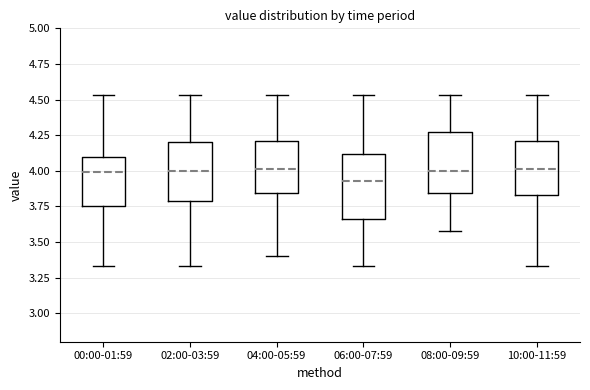

Where does the median line of the box for 08:00-09:59 sit on the y-axis? The values are not printed on the chart, so give them approximately, as read against the axis.

4.00